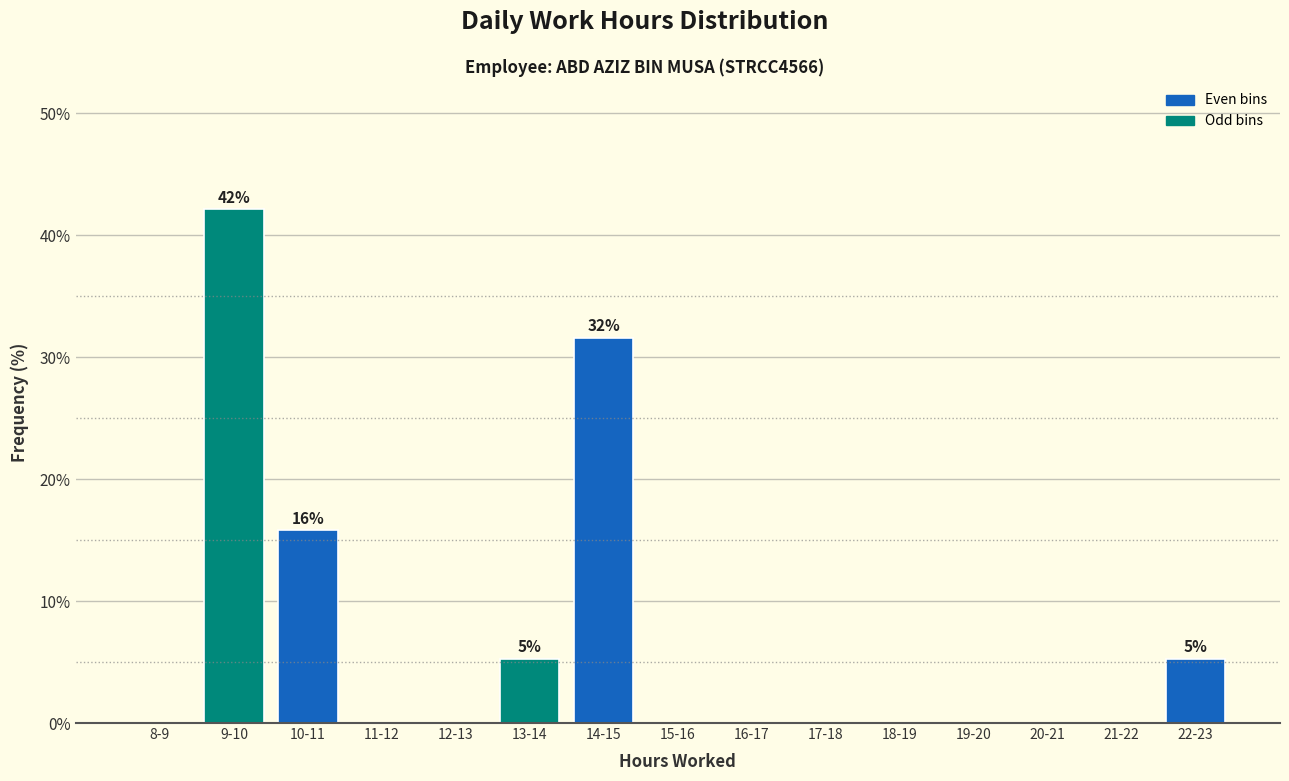

Reading left to right, what are all the values shown in this chart?

8-9=0.0	9-10=42.1	10-11=15.8	11-12=0.0	12-13=0.0	13-14=5.3	14-15=31.6	15-16=0.0	16-17=0.0	17-18=0.0	18-19=0.0	19-20=0.0	20-21=0.0	21-22=0.0	22-23=5.3